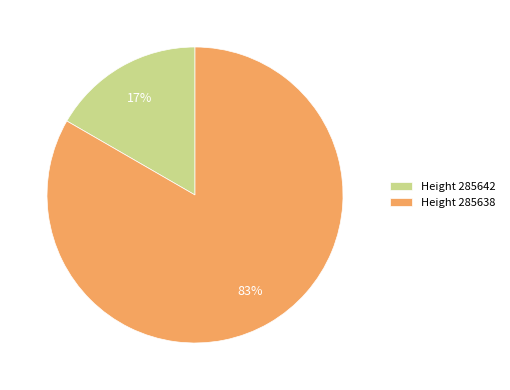

Is there any slice that represents more than half of the pie?

Yes